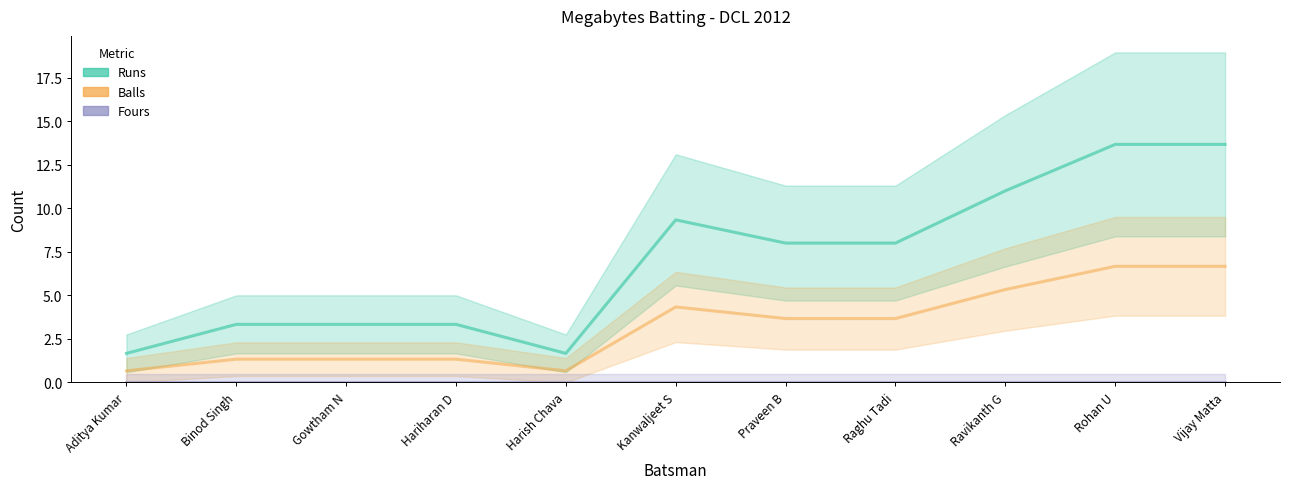

What is the total value across all series at Rohan U?

20.3